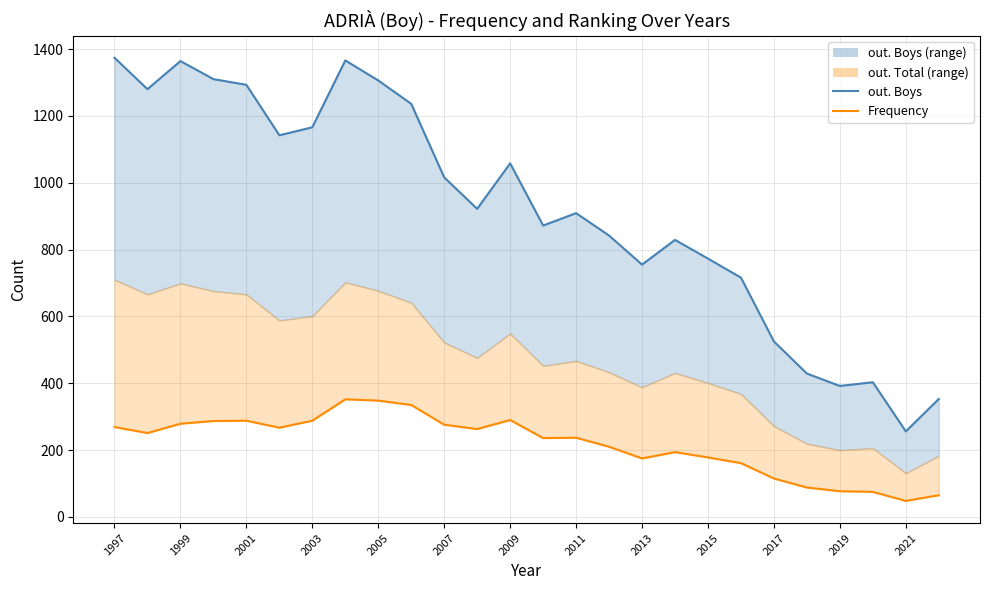

True or false: out. Boys line and Frequency intersect in this chart.

False